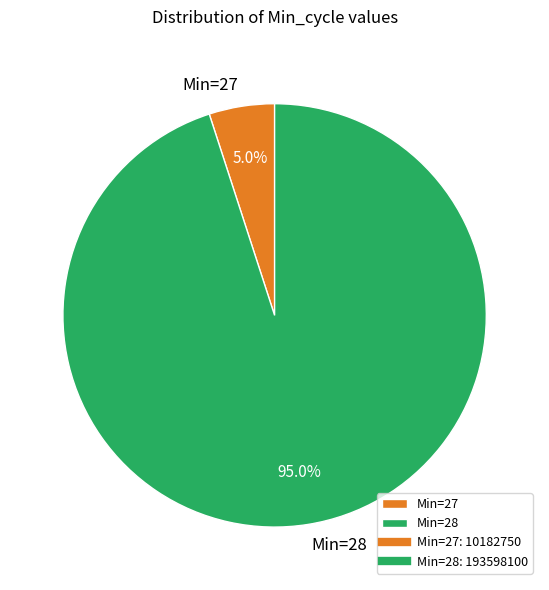

Which has a higher value, Min=27 or Min=28?

Min=28